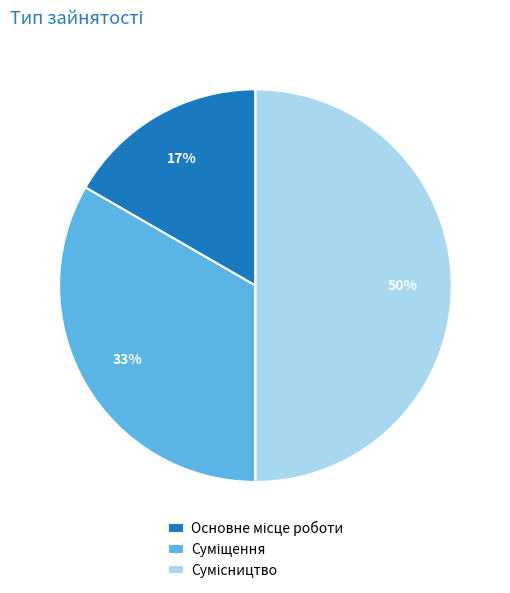

To the nearest percent, what is the average slice percentage?

33%